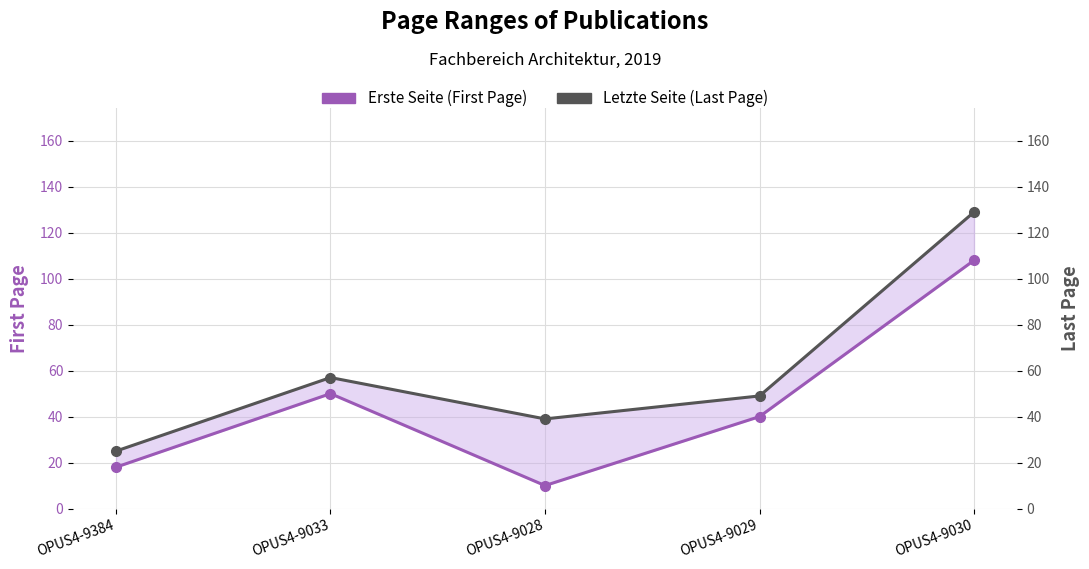

Reading left to right, list all the values displayed in this chart.

Erste Seite (First Page): 18	50	10	40	108
Letzte Seite (Last Page): 25	57	39	49	129